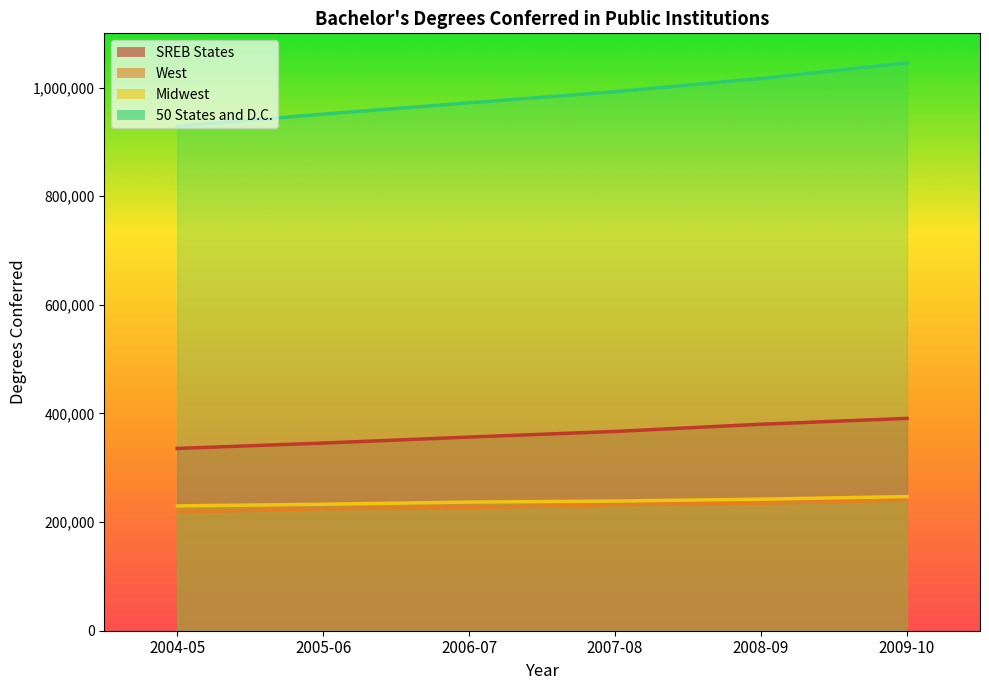

Is the value of Midwest at 2008-09 greater than the value of West at 2004-05?

Yes